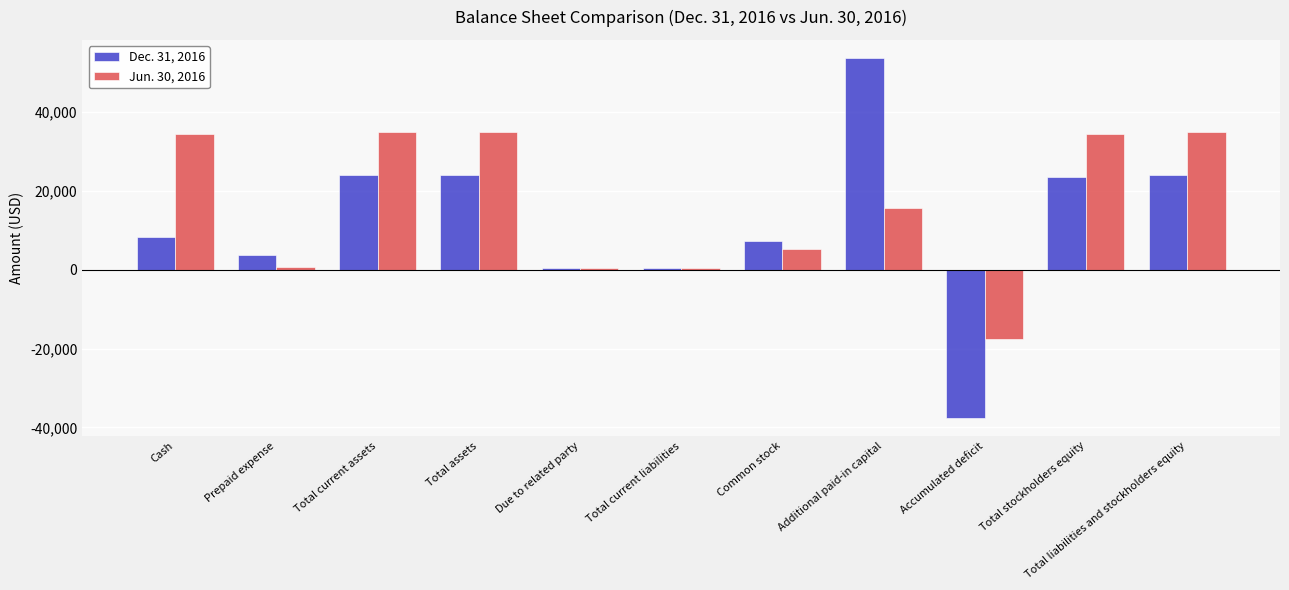

List the series in order of their overall mean, lowest first.

Dec. 31, 2016, Jun. 30, 2016